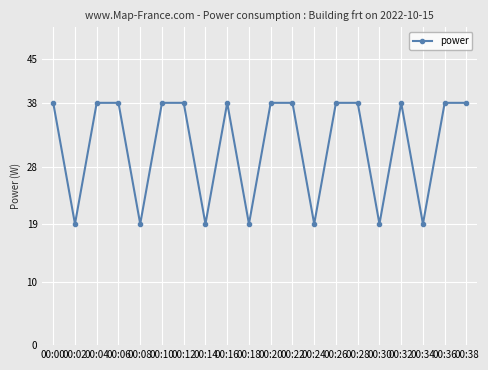

How many lines are shown in the chart?

1